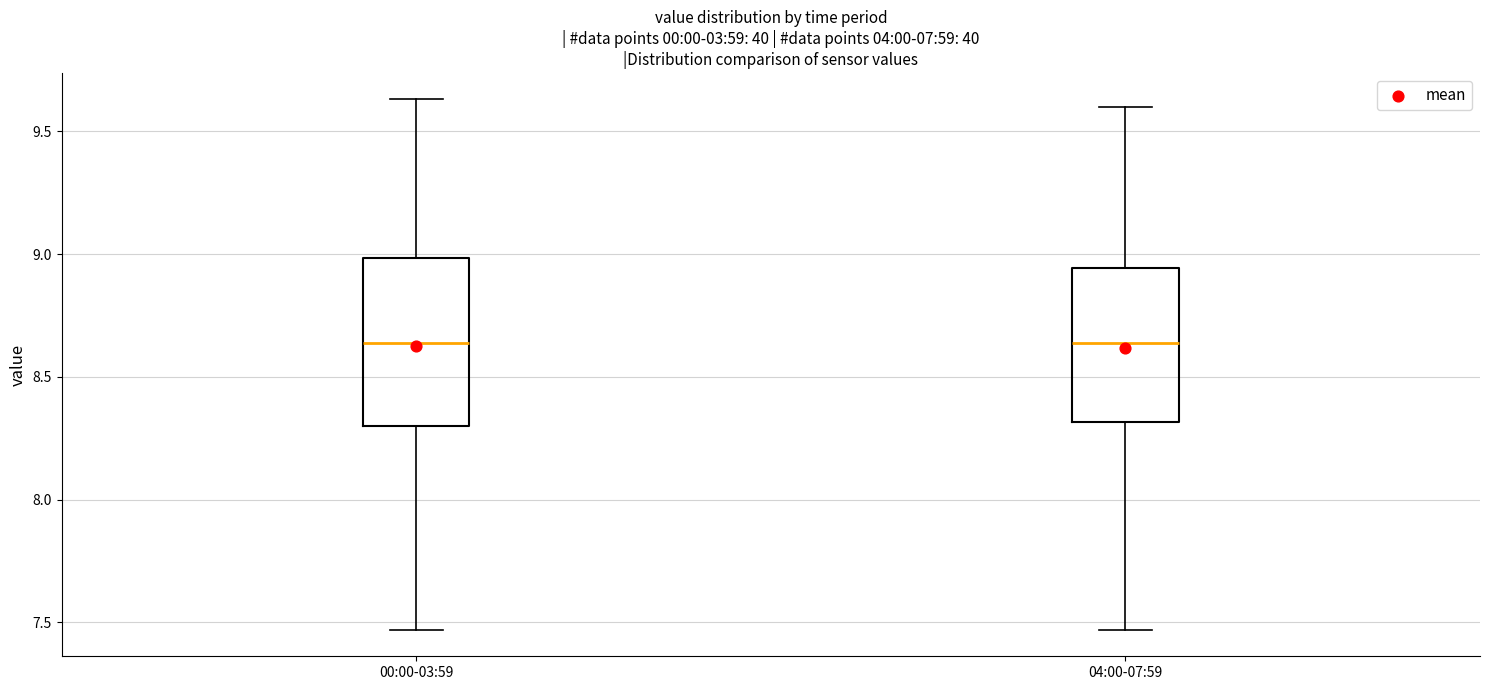

Reading left to right, transcribe this box plot: for each box, give where its median line is, the range the box spans, and where its two whiskers end, as read against the y-axis. The values are not printed on the chart, so give them approximately, as read against the axis.

00:00-03:59: median 8.65, box 8.30 to 9.00, whiskers 7.45 to 9.65
04:00-07:59: median 8.65, box 8.30 to 8.95, whiskers 7.45 to 9.60